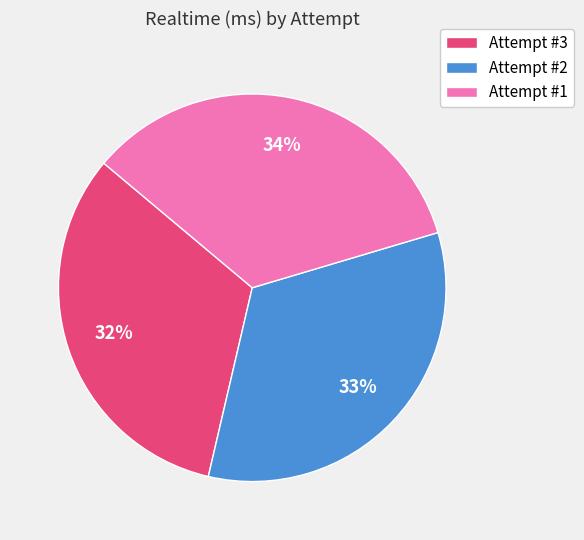

Rank the categories by value from lowest to highest.

Attempt #3, Attempt #2, Attempt #1